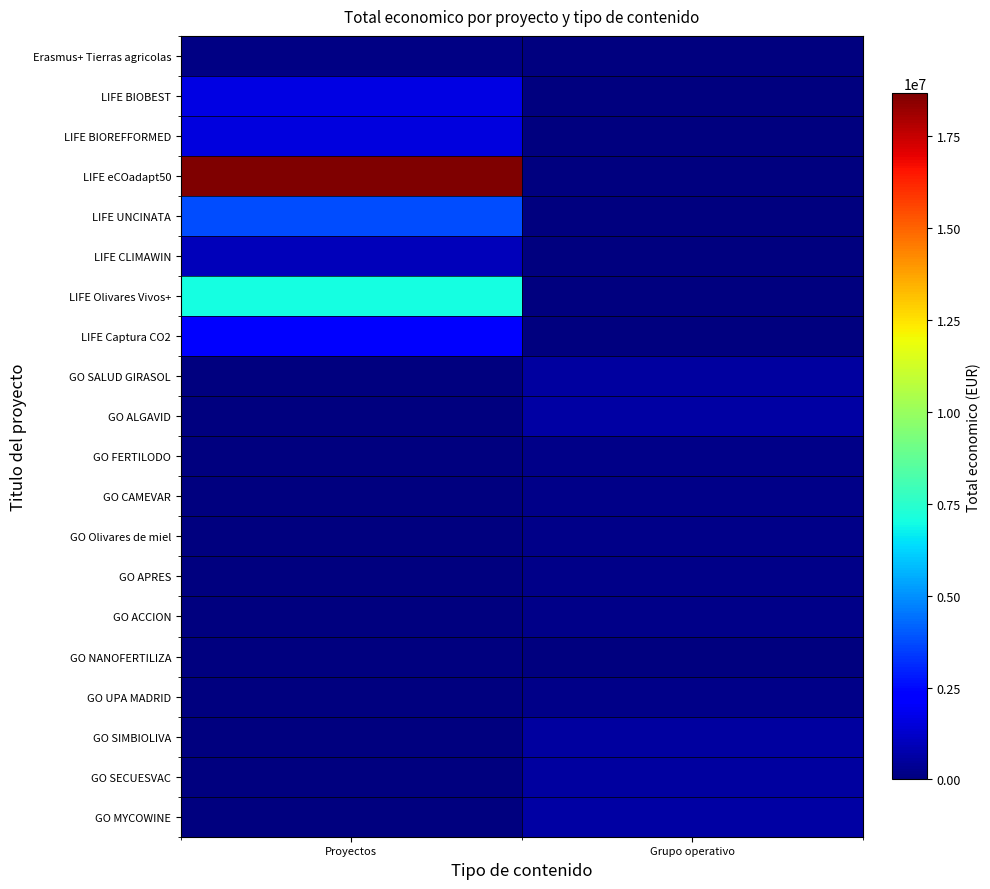

Rank the series by their maximum value, from lowest to highest.

GO NANOFERTILIZA, Erasmus+ Tierras agricolas, GO UPA MADRID, GO APRES, GO ACCION, GO CAMEVAR, GO Olivares de miel, GO FERTILODO, GO SALUD GIRASOL, GO SECUESVAC, GO SIMBIOLIVA, GO ALGAVID, GO MYCOWINE, LIFE CLIMAWIN, LIFE BIOREFFORMED, LIFE BIOBEST, LIFE Captura CO2, LIFE UNCINATA, LIFE Olivares Vivos+, LIFE eCOadapt50